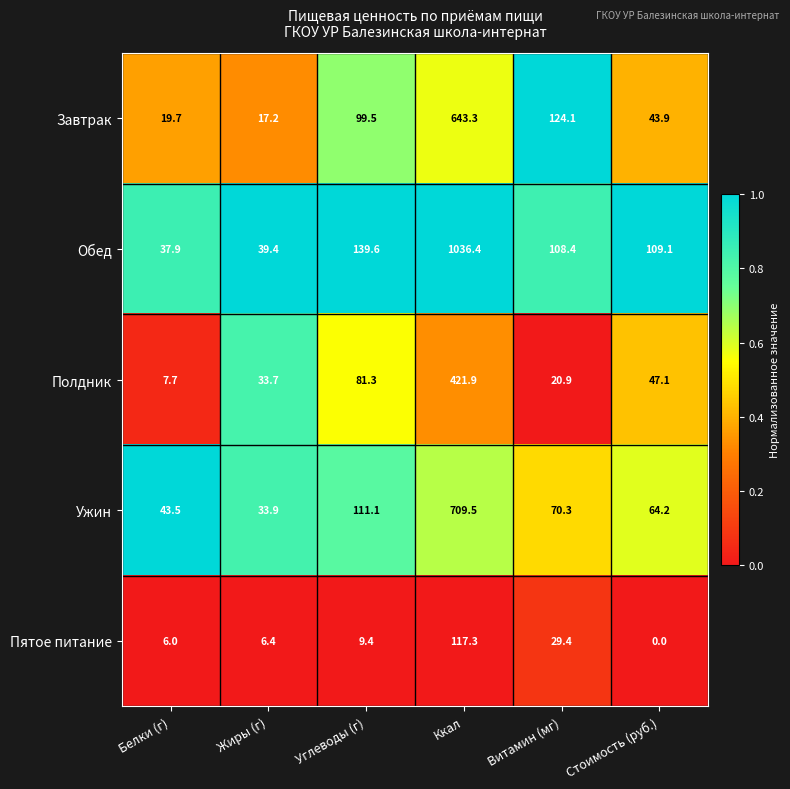

Rank the series at Углеводы (г) from highest to lowest value.

Обед, Ужин, Завтрак, Полдник, Пятое питание